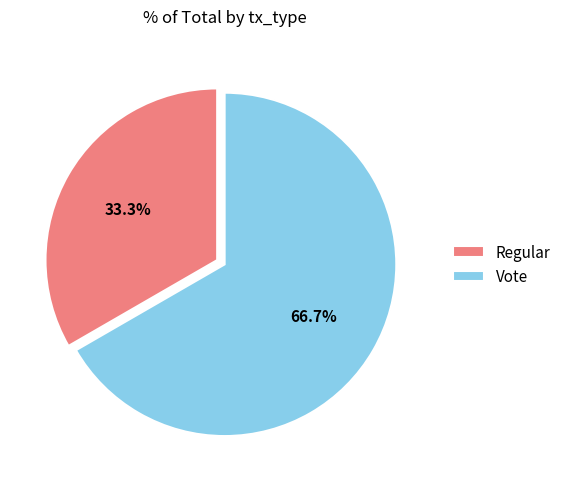

Does Regular represent more than half of the total?

No